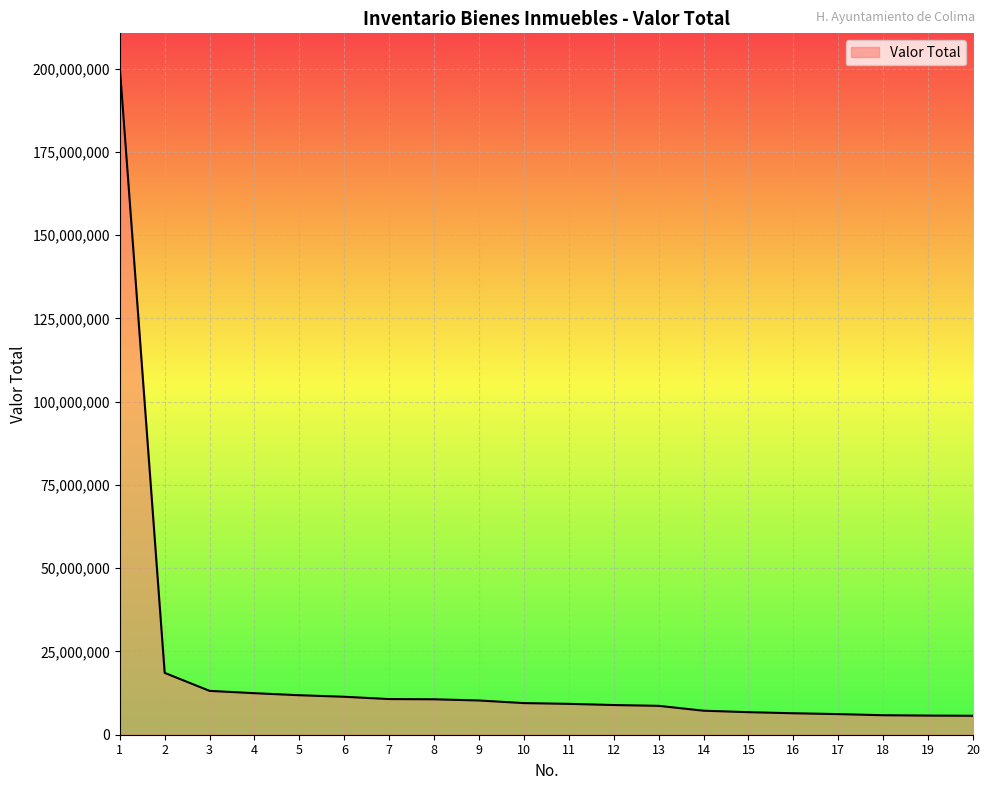

Is it true that the value at 8 is 10639850?

True